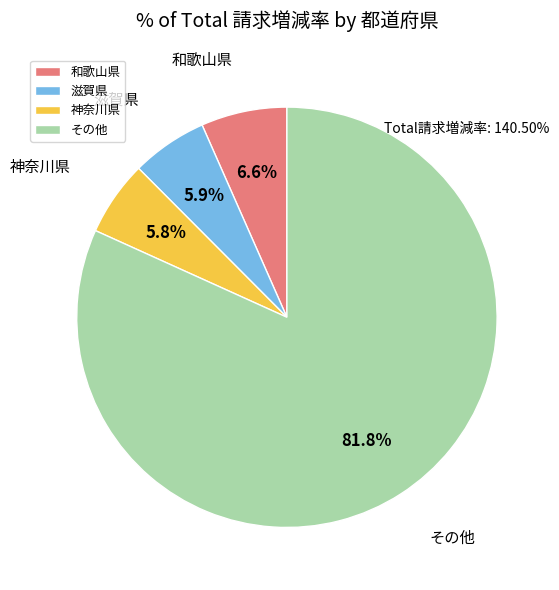

How many segments does this pie chart have?

4